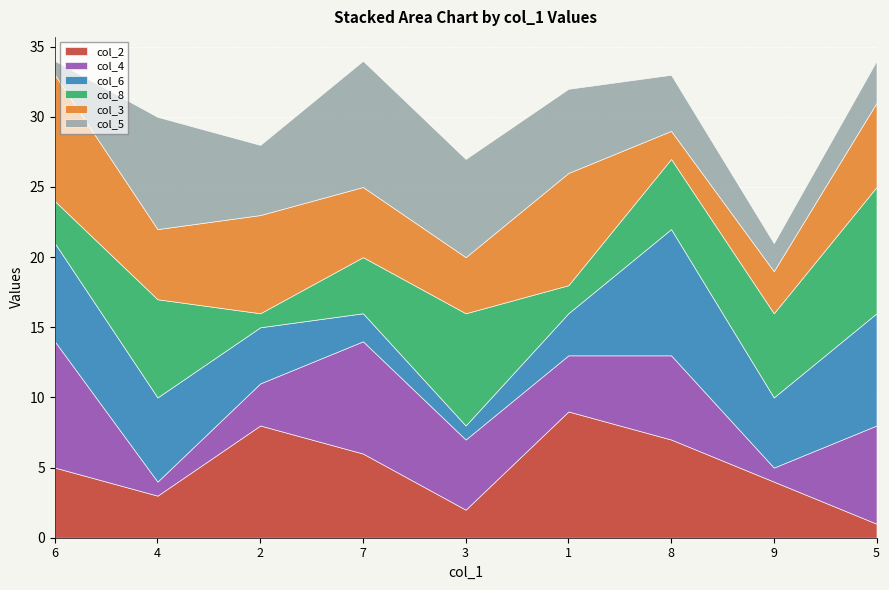

Which series has the largest total across all categories?

col_3